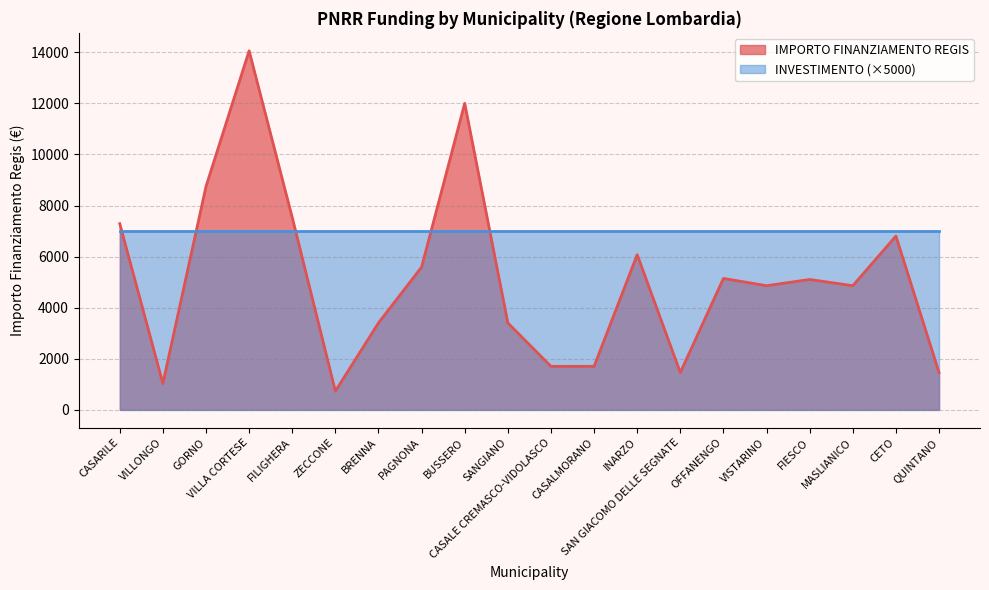

Which label corresponds to the smallest value in the chart?

ZECCONE